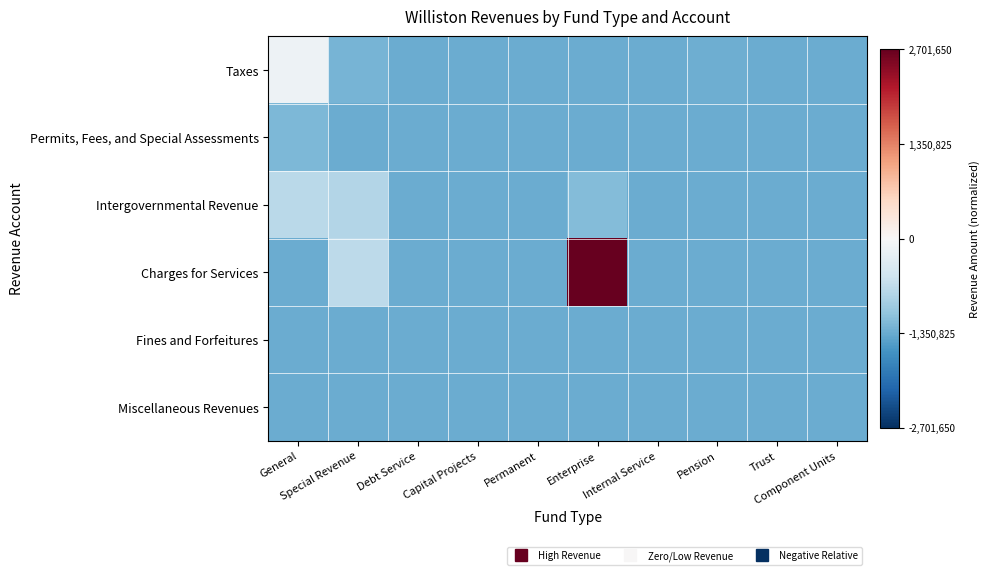

Which series has the largest range (max minus min)?

Charges for Services